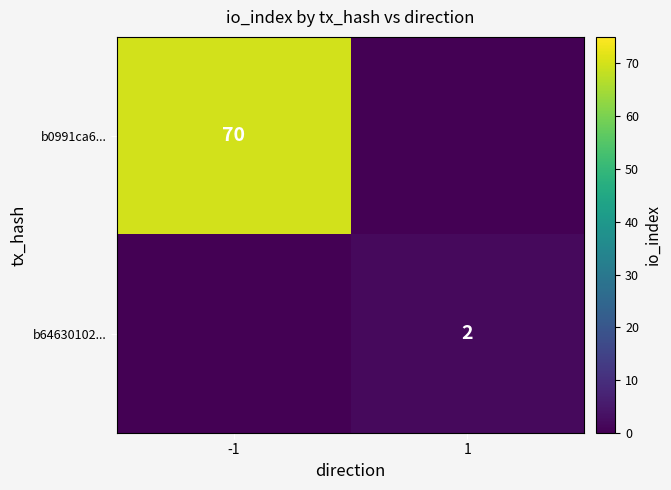

How many data points does each series have?

2